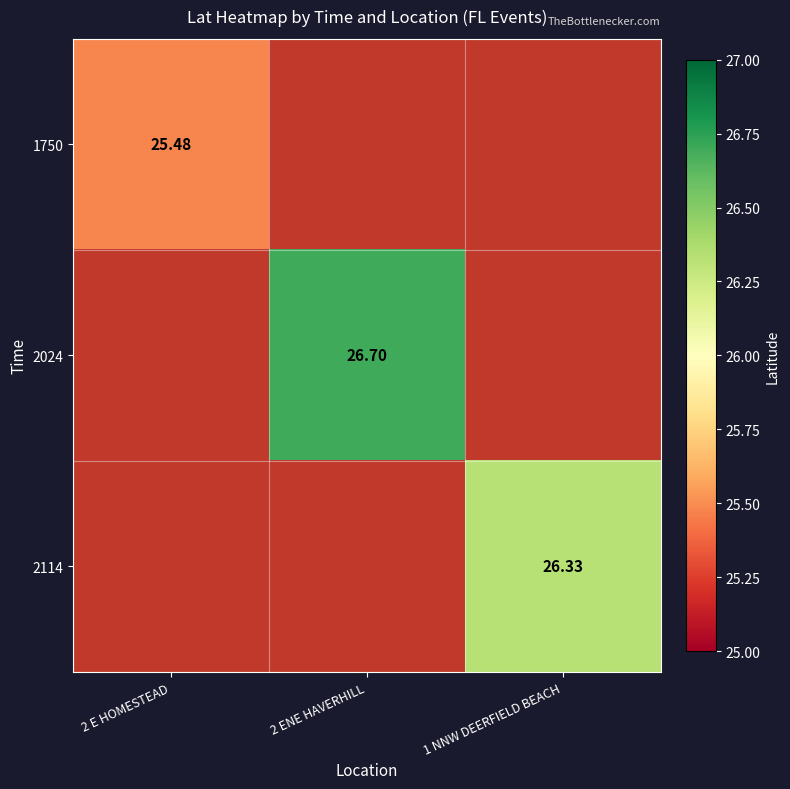

What is the minimum value for 1750?

25.5